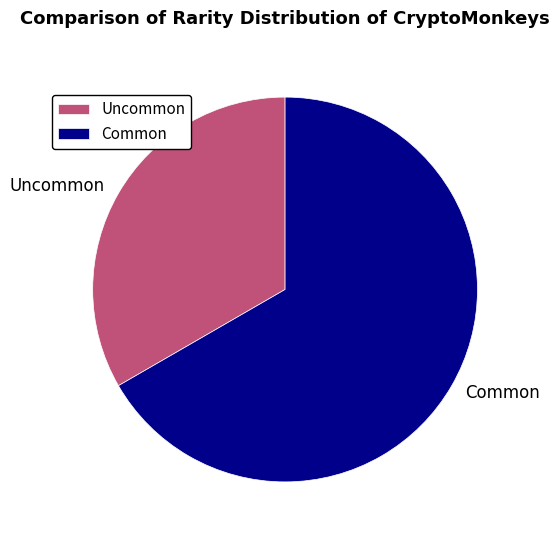

True or false: Uncommon accounts for 33% of the total.

True